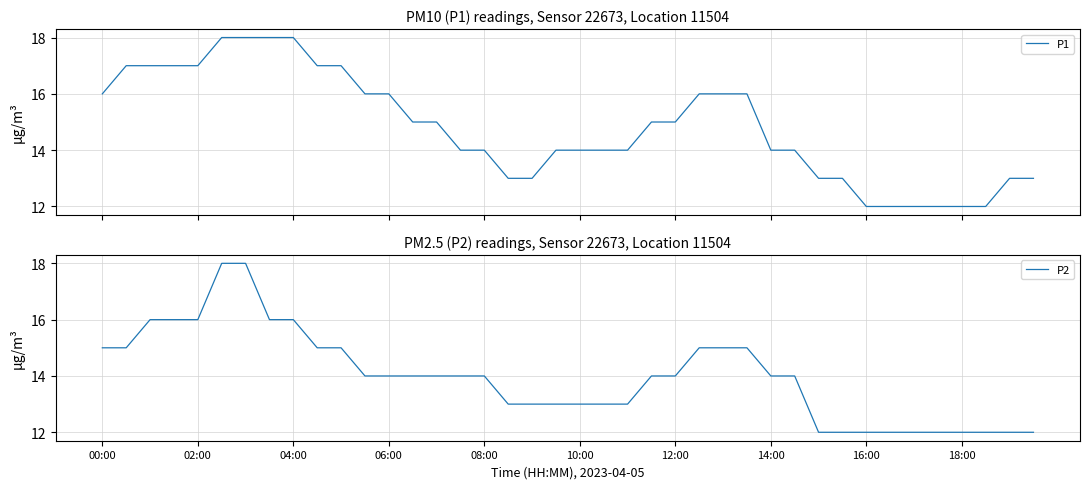

Where is P2 nearest to the value 15?

00:00